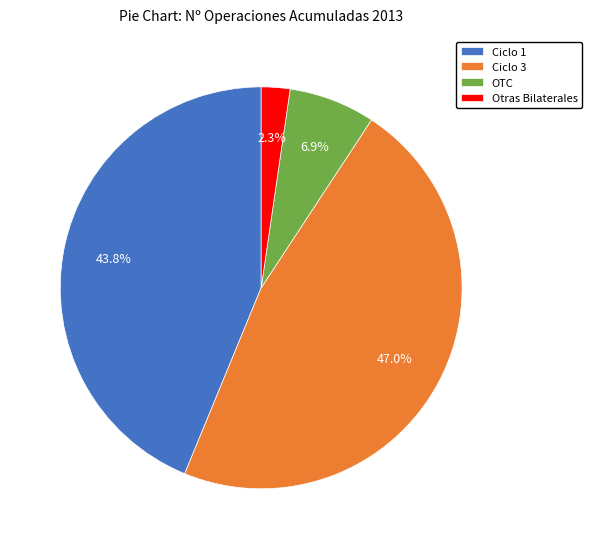

What portion of the pie excludes Ciclo 1?

56.2%